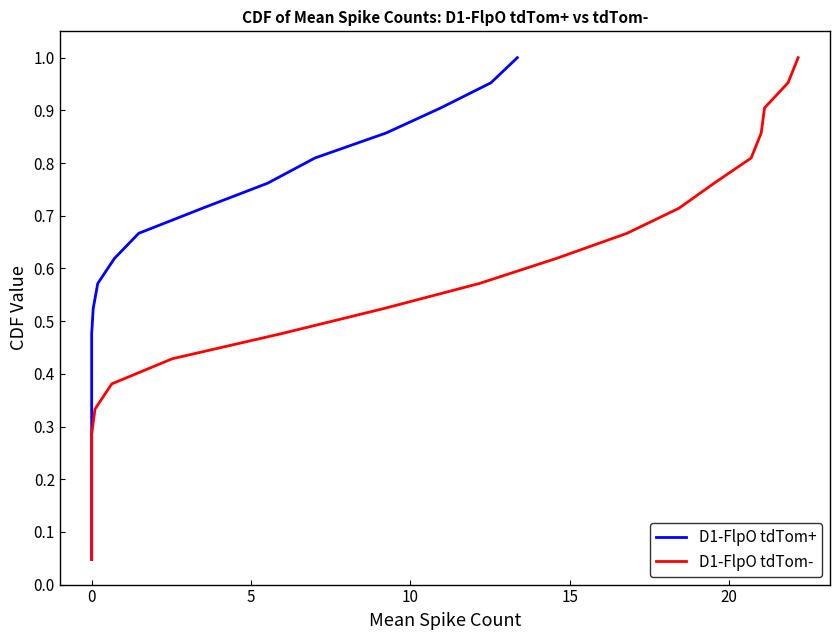

The D1-FlpO tdTom- series shows 0.1 at 0. True or false?

False